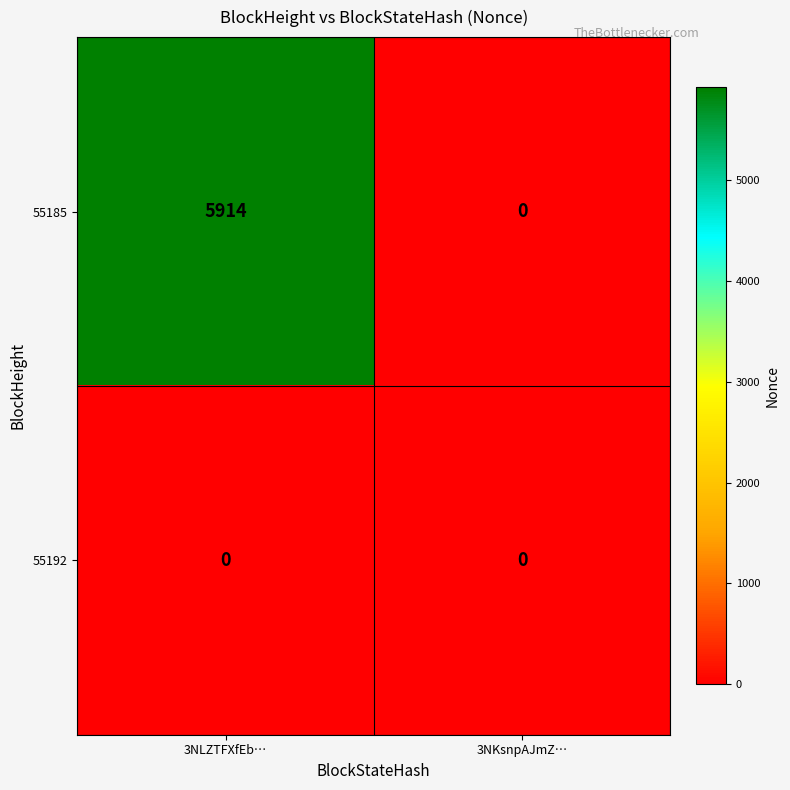

Is it true that 55185 equals 0 at 3NKsnpAJmZ…?

True